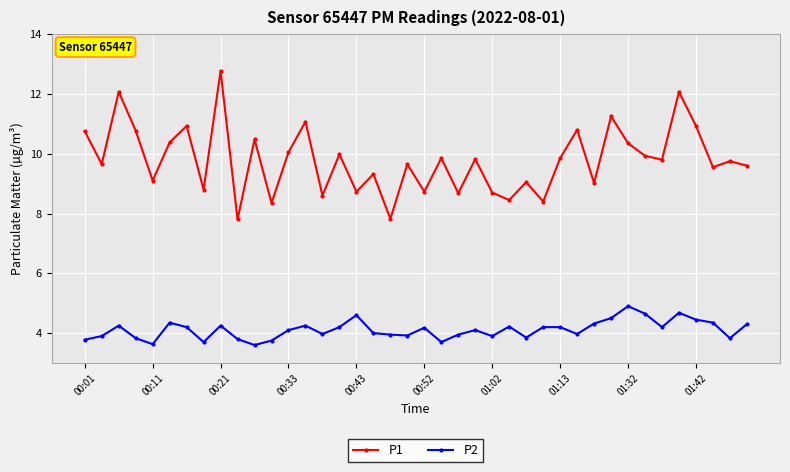

At how many categories does at least one series exceed 12?

3